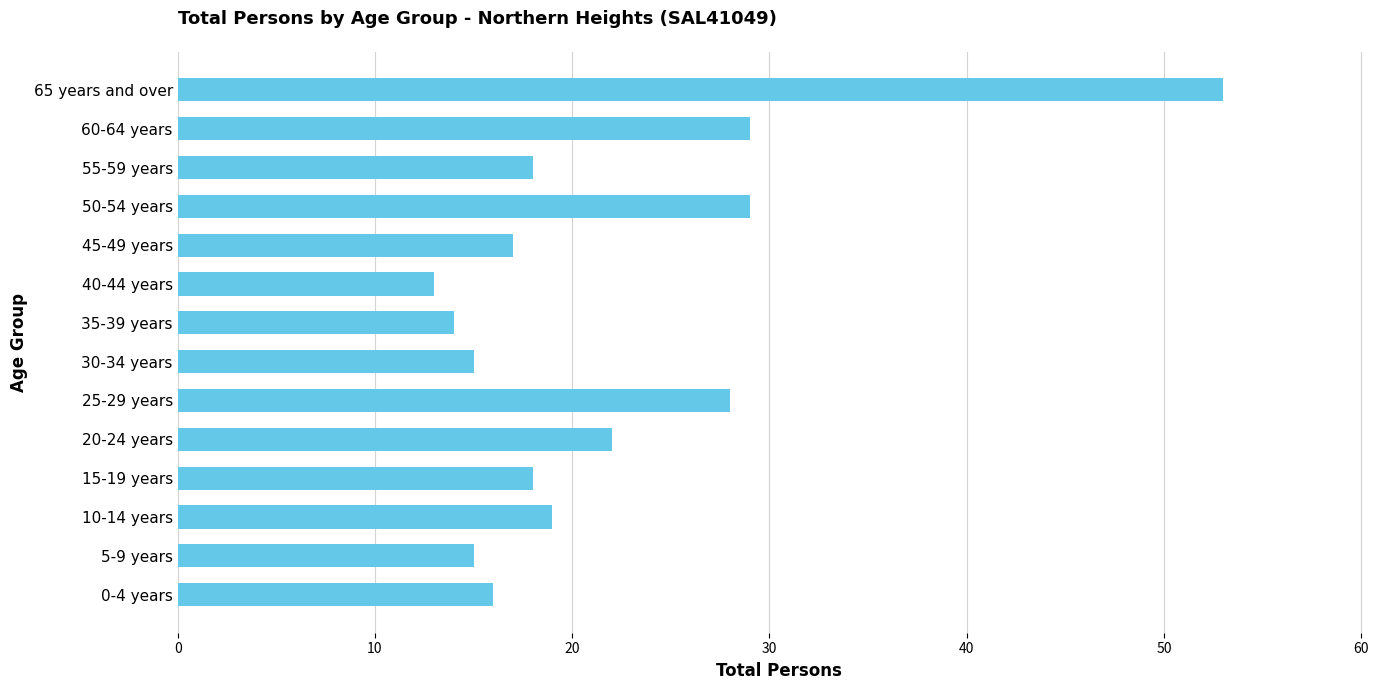

What is the approximate value at 60-64 years, to the nearest 5?

30